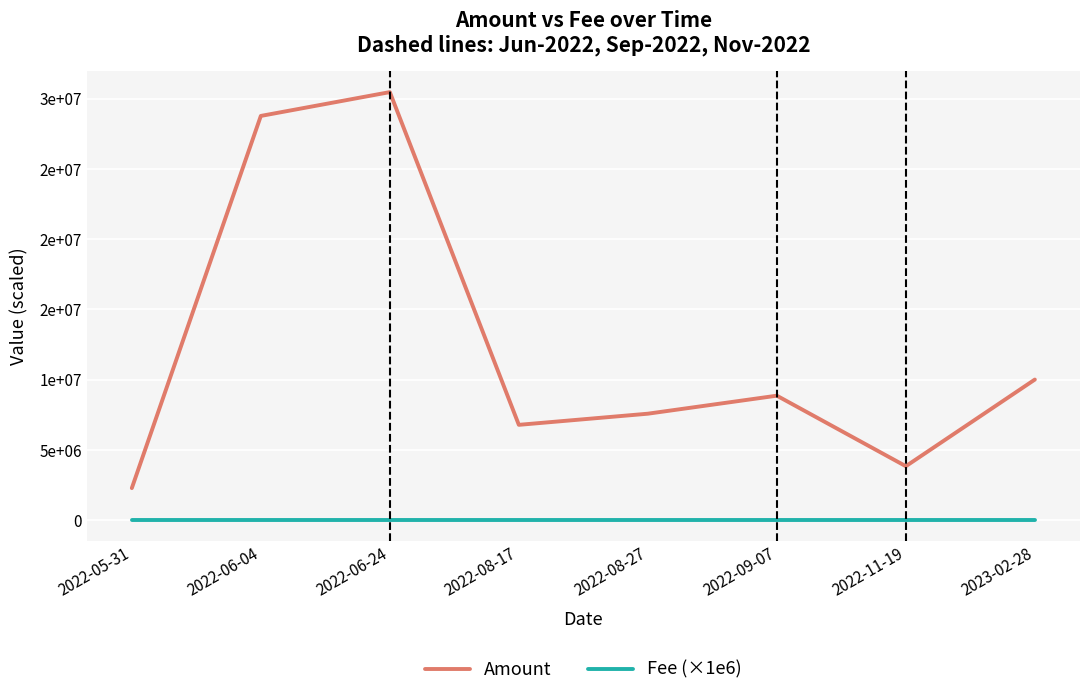

Which label corresponds to the largest value in the chart?

2022-06-24